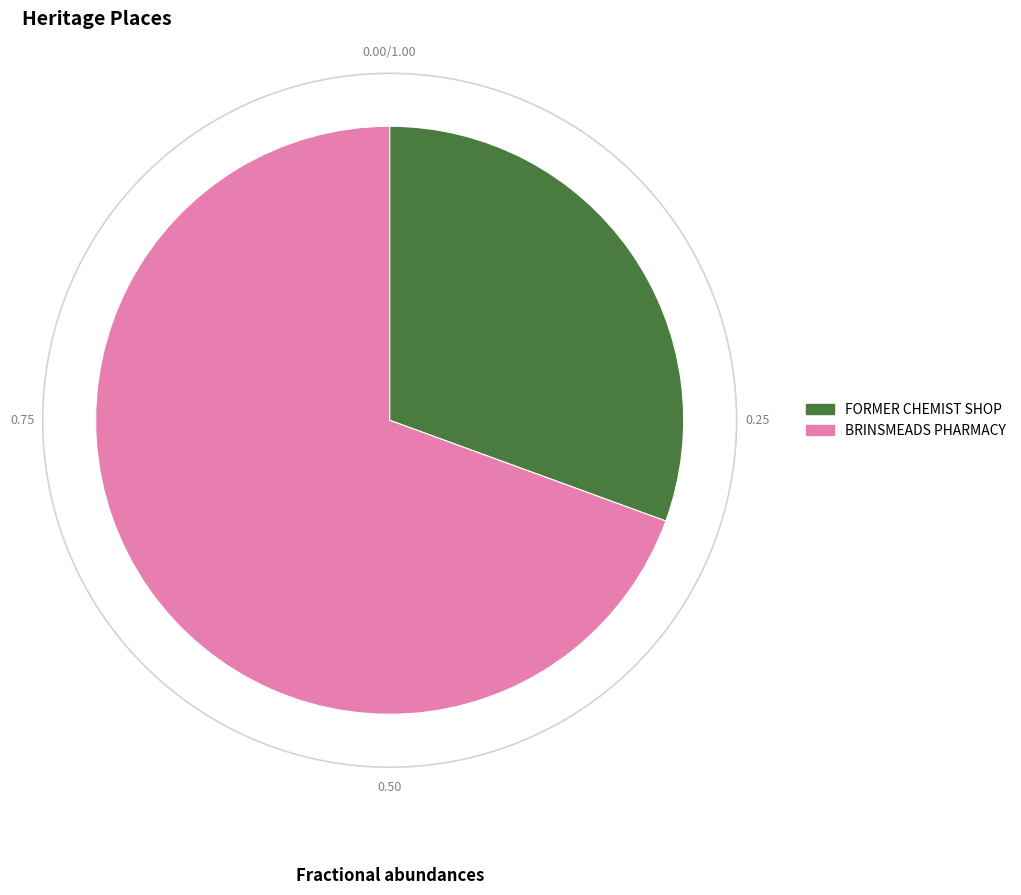

Which category has the smallest portion of the pie?

FORMER CHEMIST SHOP